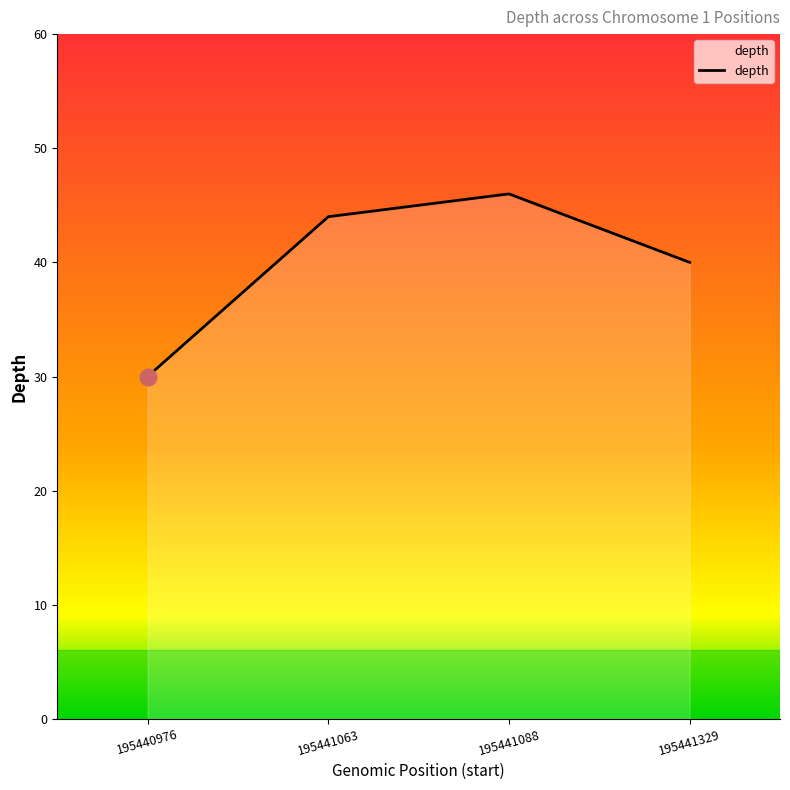

Rank the categories by value from highest to lowest.

195441088, 195441063, 195441329, 195440976